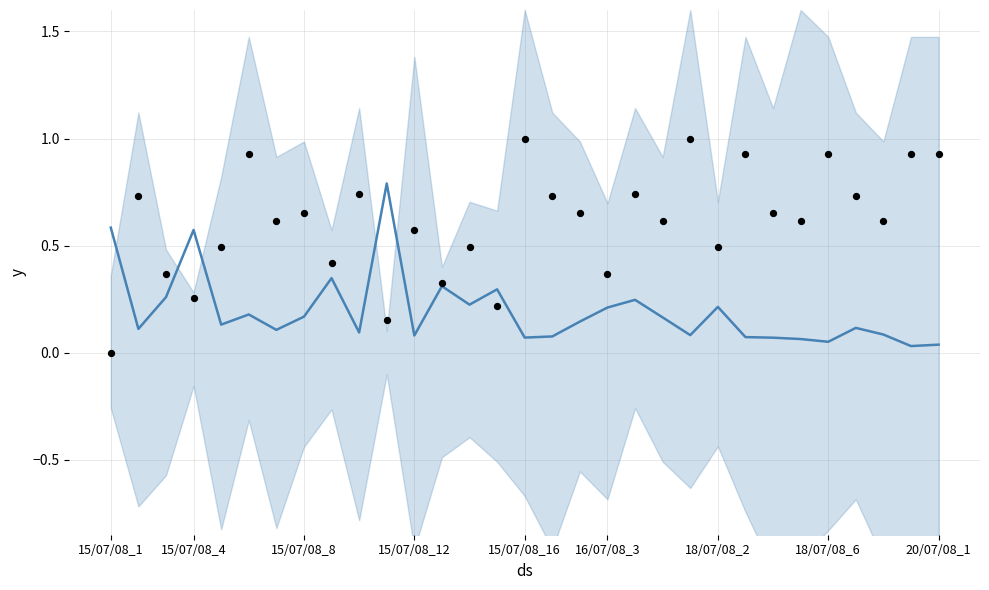

Which series has the largest total across all categories?

observations